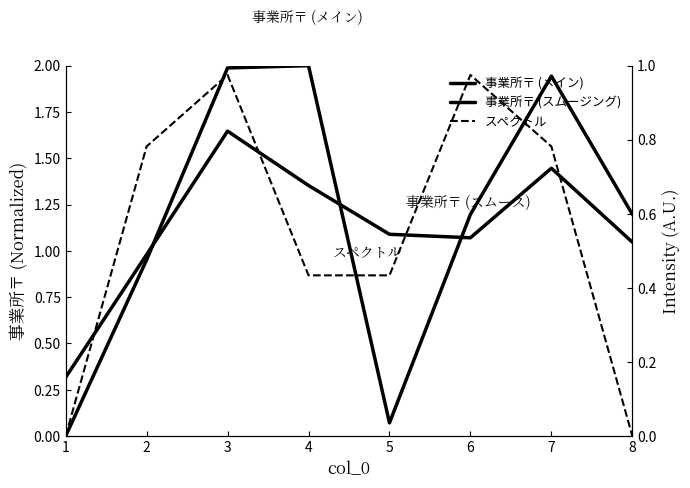

What is the difference between the 事業所〒 (メイン) values at 7 and 8?

0.7